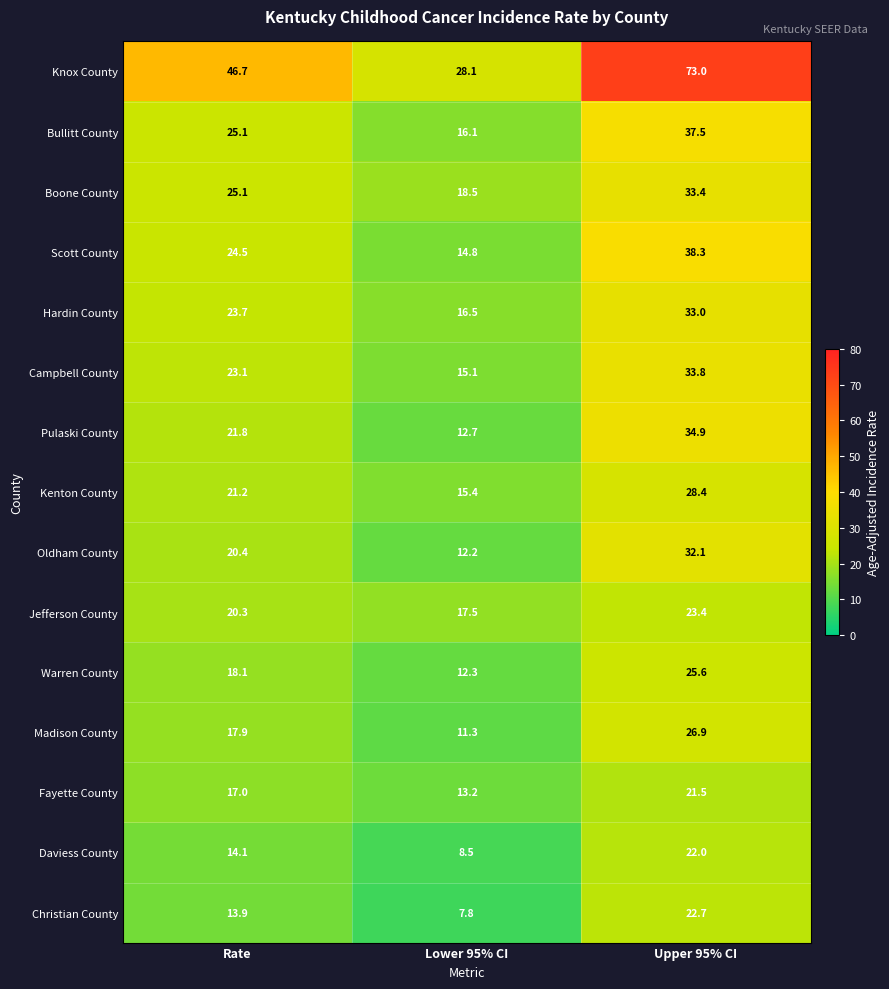

Where does the Knox County series first go above 46?

Rate